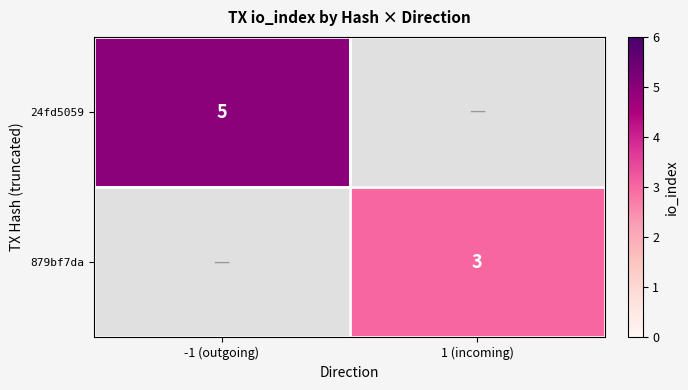

Is it true that 879bf7da equals 3 at 1 (incoming)?

True